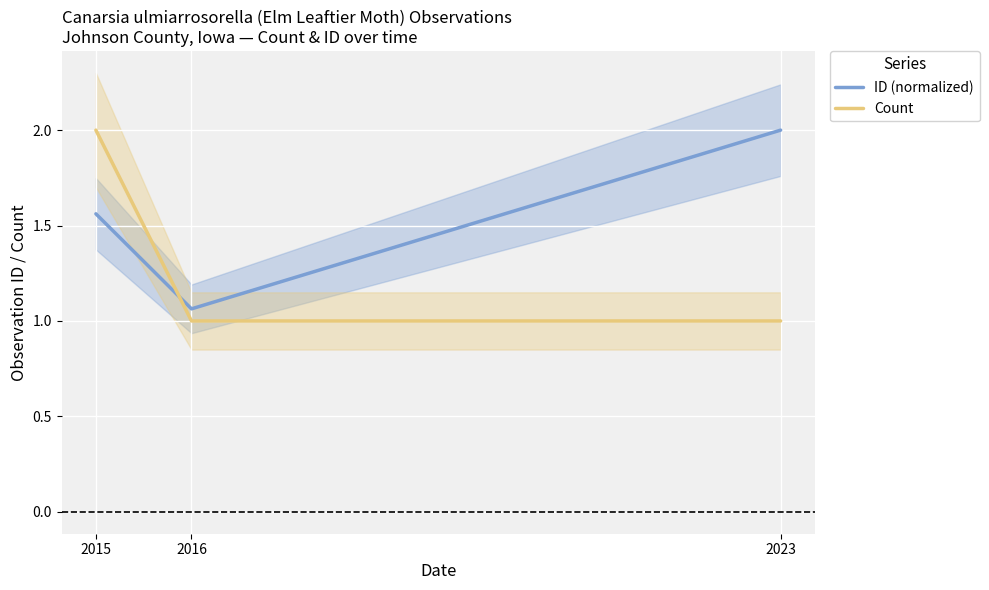

What is the maximum value for Count?

2.0